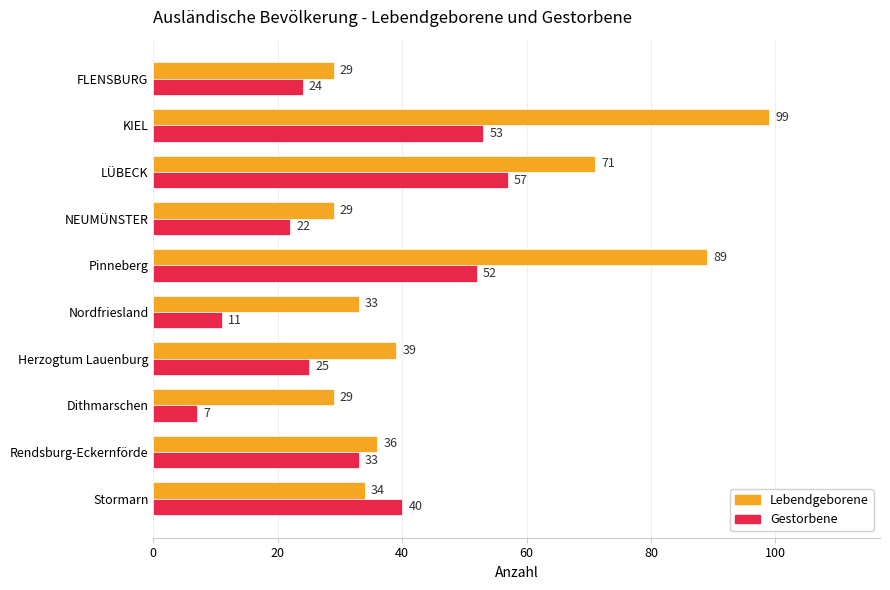

Count the number of categories in the chart.

10